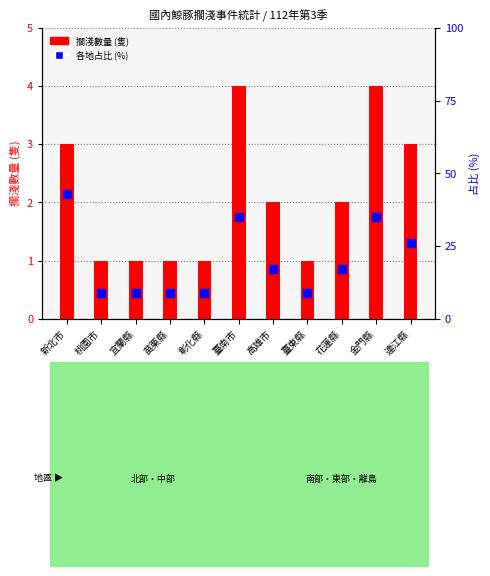

Which series contains the highest Y value?

各地占比 (%)